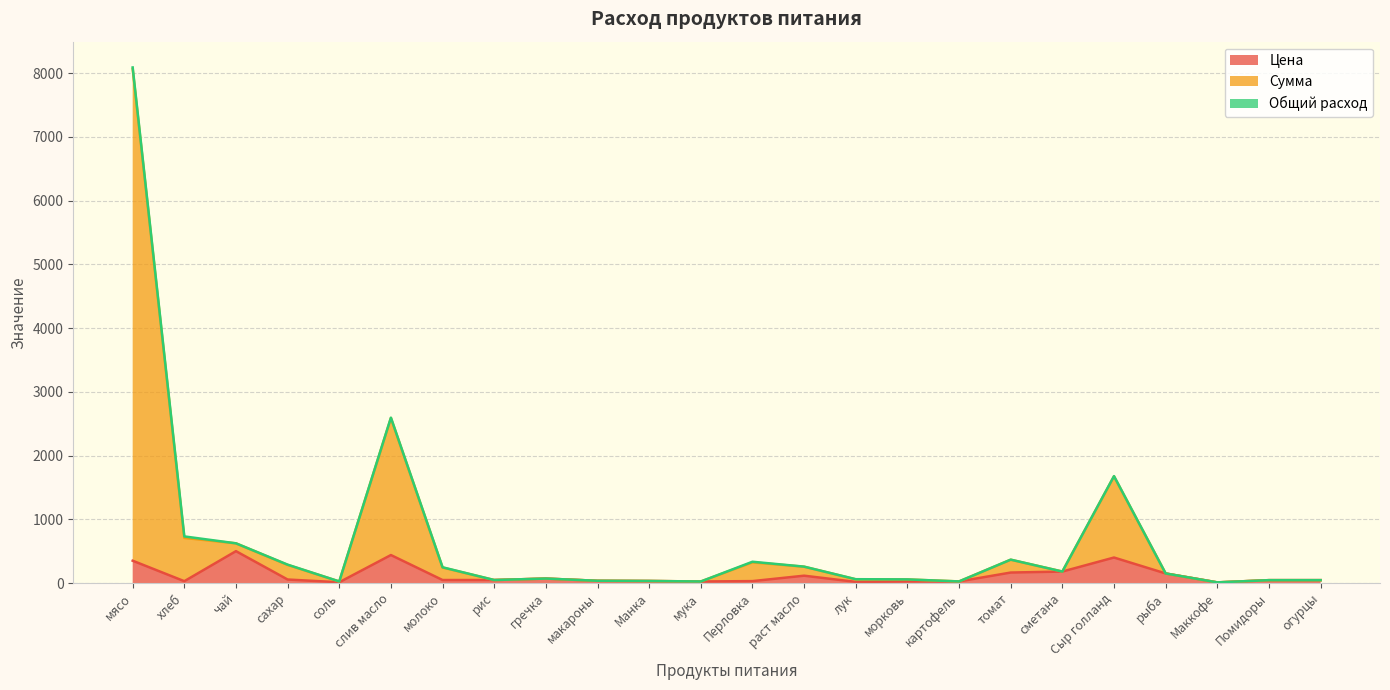

What is the label of the 21st point from the left?

рыба